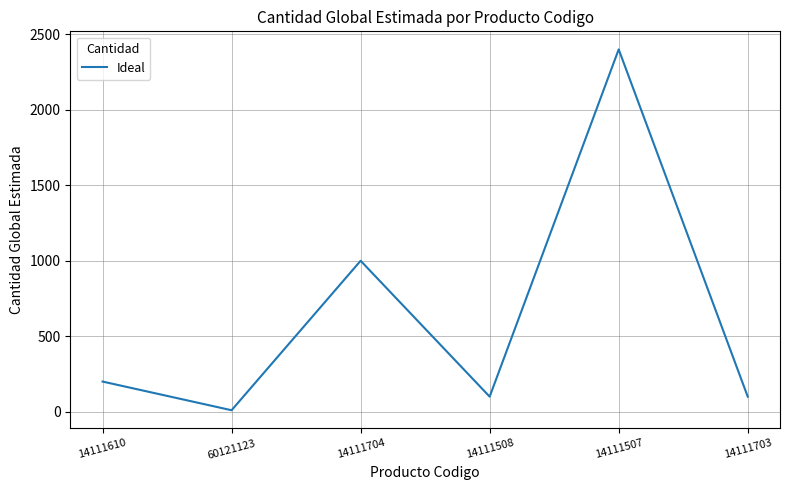

What is the difference between the values at 14111507 and 60121123?

2390